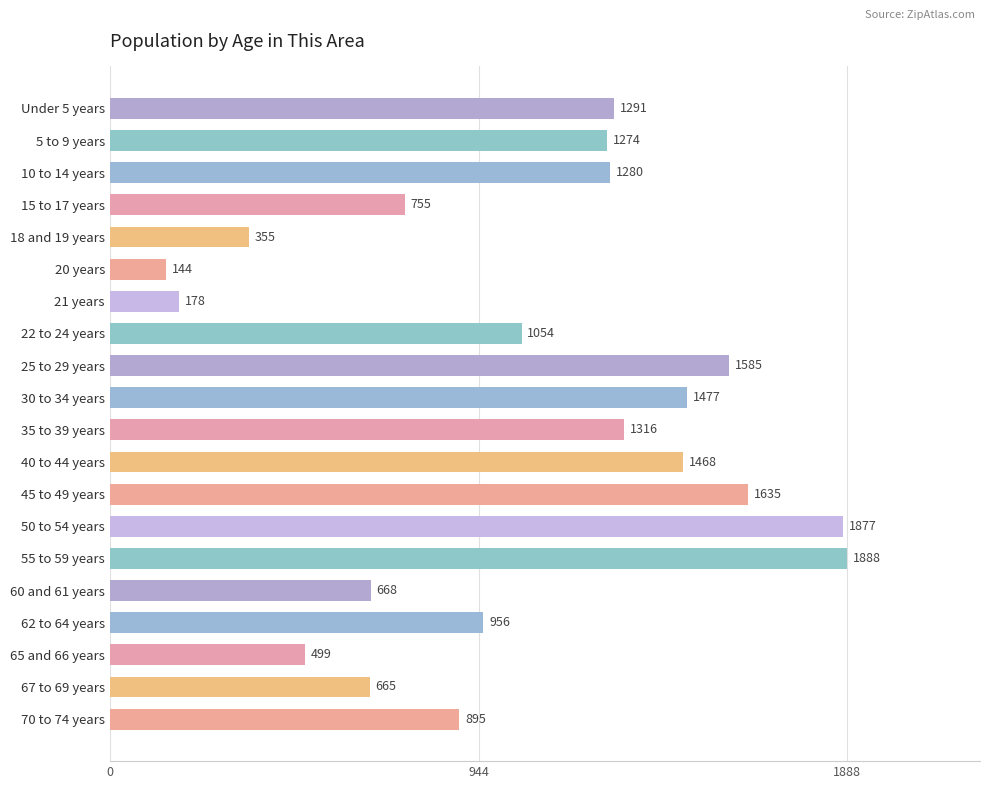

Approximately how many times larger is the value at 67 to 69 years compared to 25 to 29 years?

0.4